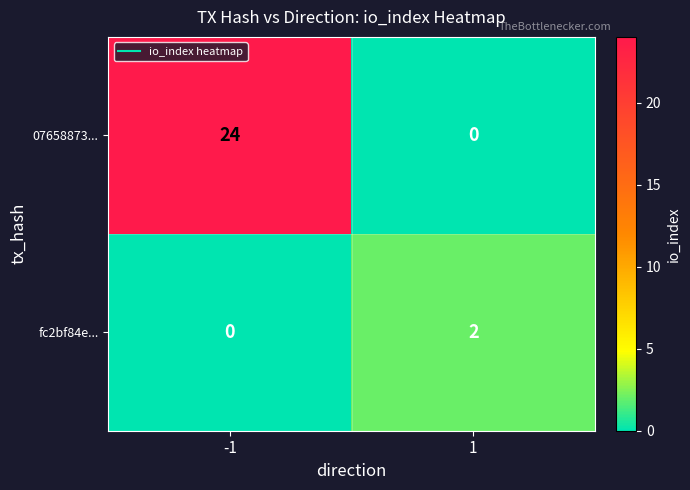

Rank the series by their maximum value, from lowest to highest.

fc2bf84e..., 07658873...